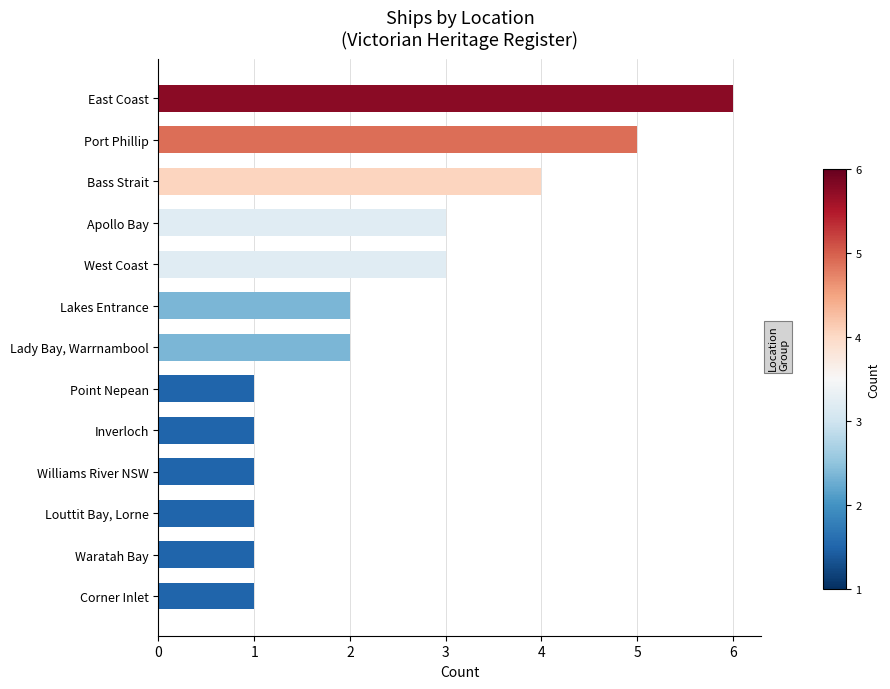

Which category has the highest value across all series?

East Coast